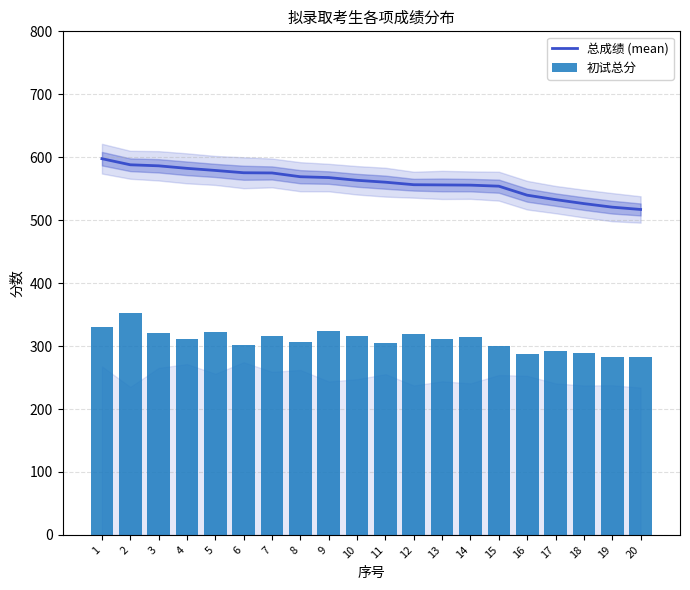

Reading right to left, list all the values displayed in this chart.

总成绩 (mean): 20=517.0	19=520.7	18=526.3	17=532.7	16=539.7	15=554.0	14=555.7	13=556.0	12=556.3	11=560.3	10=563.3	9=567.7	8=569.0	7=575.0	6=575.3	5=579.0	4=582.3	3=586.3	2=588.0	1=597.7
初试总分: 20=283.0	19=283.0	18=289.0	17=292.0	16=287.0	15=300.0	14=315.0	13=312.0	12=319.0	11=305.0	10=316.0	9=324.0	8=307.0	7=316.0	6=301.0	5=323.0	4=311.0	3=321.0	2=353.0	1=330.0